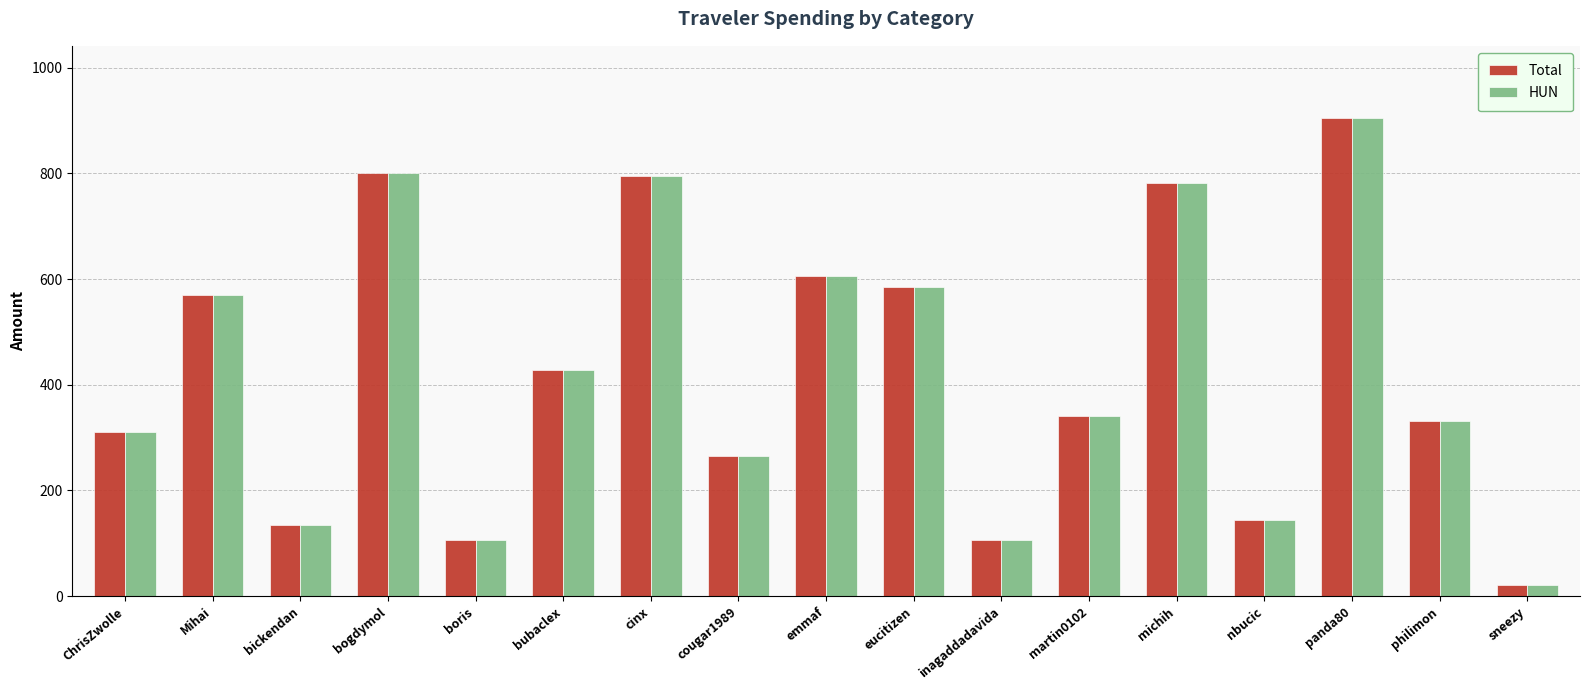

The value of Total at philimon is 331.5. True or false?

True